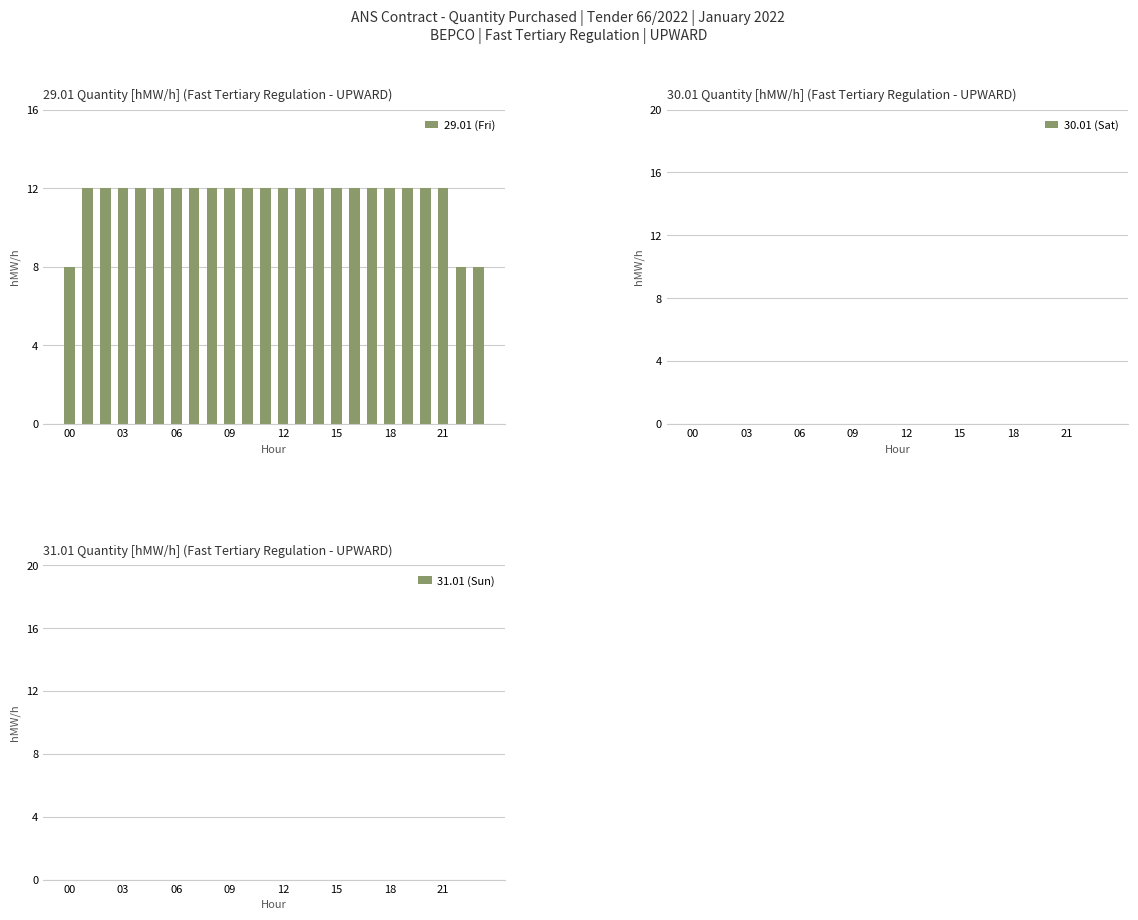

What is the sum of all values?

276